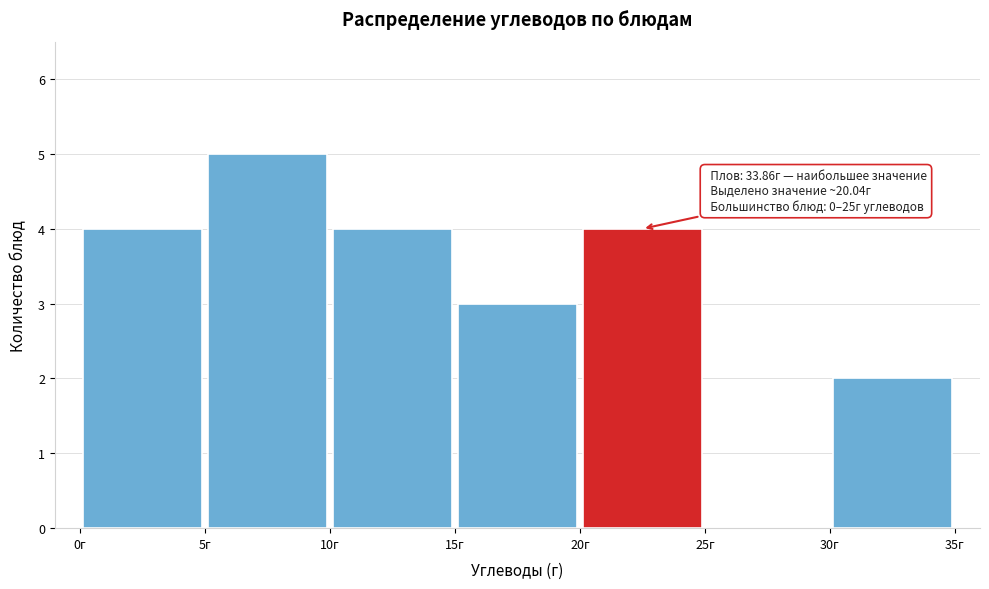

Which range on the x-axis has the tallest bar?

5 to 10